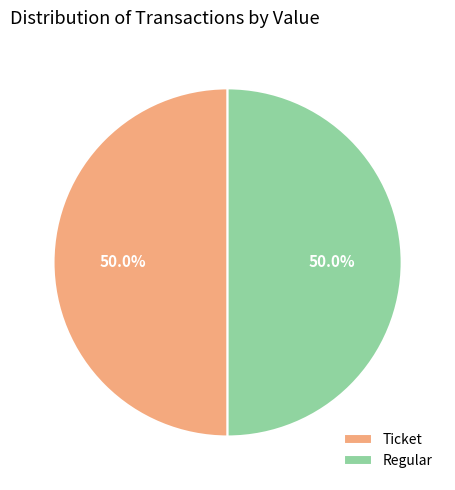

Is the sum of Ticket and Regular greater than half?

Yes